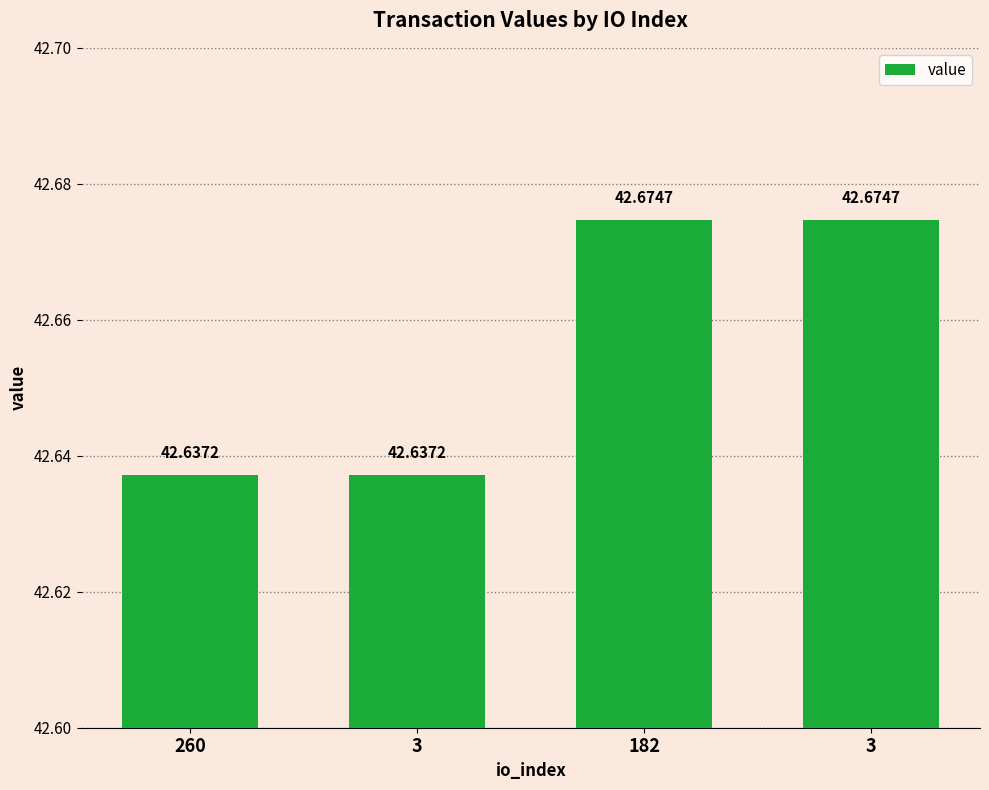

Count the number of data series in this chart.

1